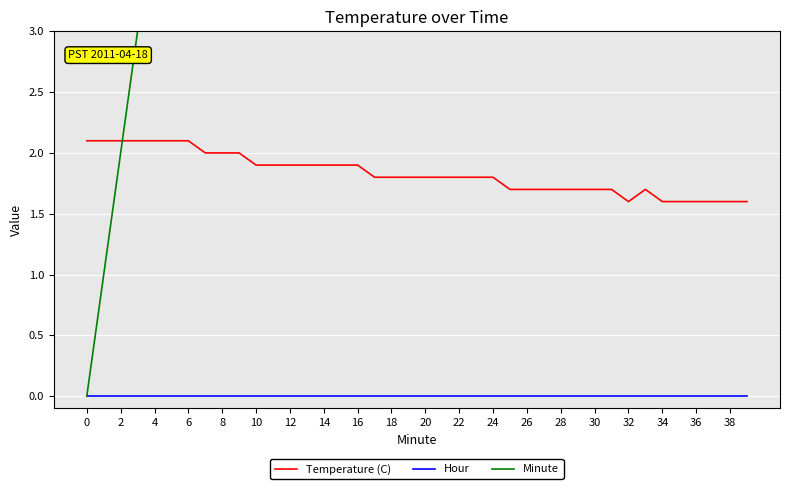

True or false: Hour and Temperature (C) intersect in this chart.

False